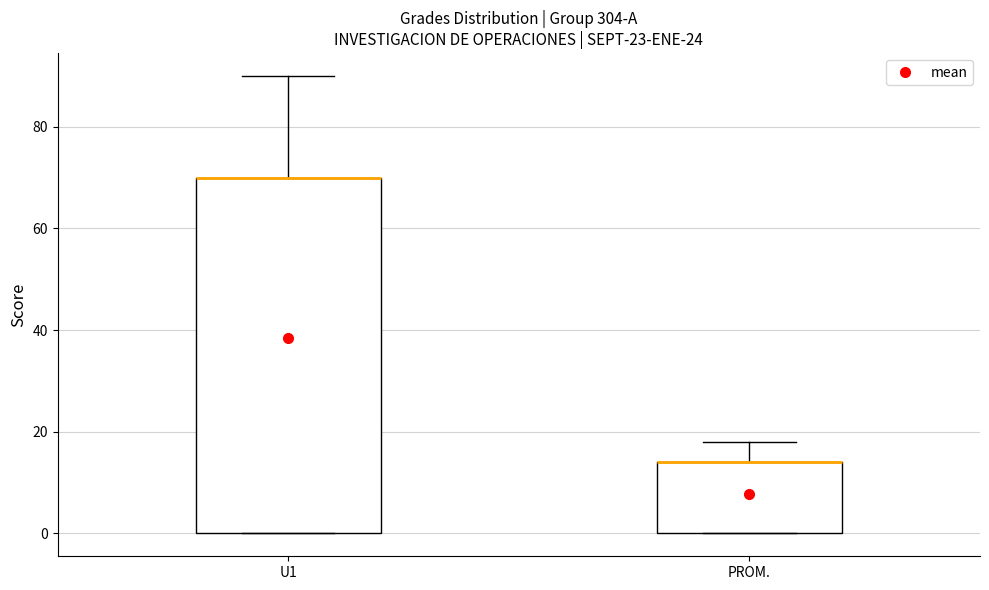

Reading left to right, transcribe this box plot: for each box, give where its median line is, the range the box spans, and where its two whiskers end, as read against the y-axis. The values are not printed on the chart, so give them approximately, as read against the axis.

U1: median 70 (drawn on the box's upper edge), box 0 to 70, whiskers 0 to 90
PROM.: median 14 (drawn on the box's upper edge), box 0 to 14, whiskers 0 to 18